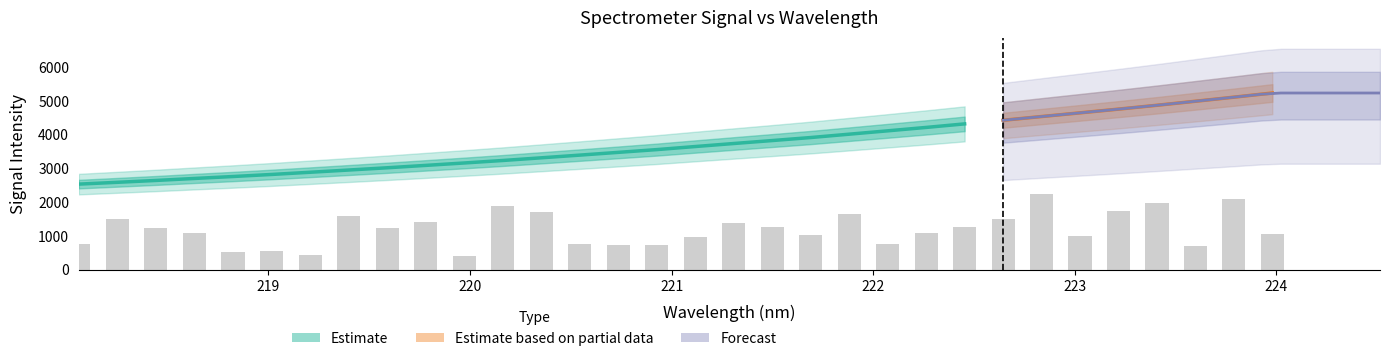

Reading left to right, extract all data points from this chart.

218.0596=2538.0	218.2508=2591.5	218.442=2646.5	218.6332=2705.6	218.8244=2763.0	219.0156=2823.9	219.2067=2889.1	219.3979=2955.1	219.589=3021.8	219.7801=3092.5	219.9712=3164.0	220.1623=3237.8	220.3533=3316.9	220.5444=3396.9	220.7354=3478.5	220.9264=3560.3	221.1174=3651.3	221.3083=3740.7	221.4993=3828.4	221.6902=3918.0	221.8812=4017.3	222.0721=4116.6	222.263=4217.3	222.4538=4322.2	222.6447=4429.5	222.8355=4539.7	223.0264=4649.3	223.2172=4759.5	223.408=4873.7	223.5987=4993.0	223.7895=5113.3	223.9802=5237.2